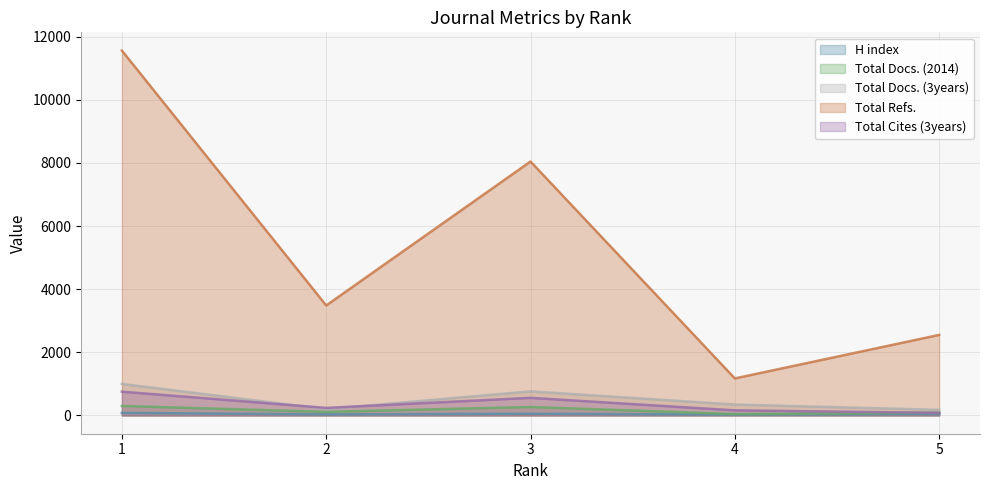

How many data points in Total Docs. (3years) (mean) are above 346?

2